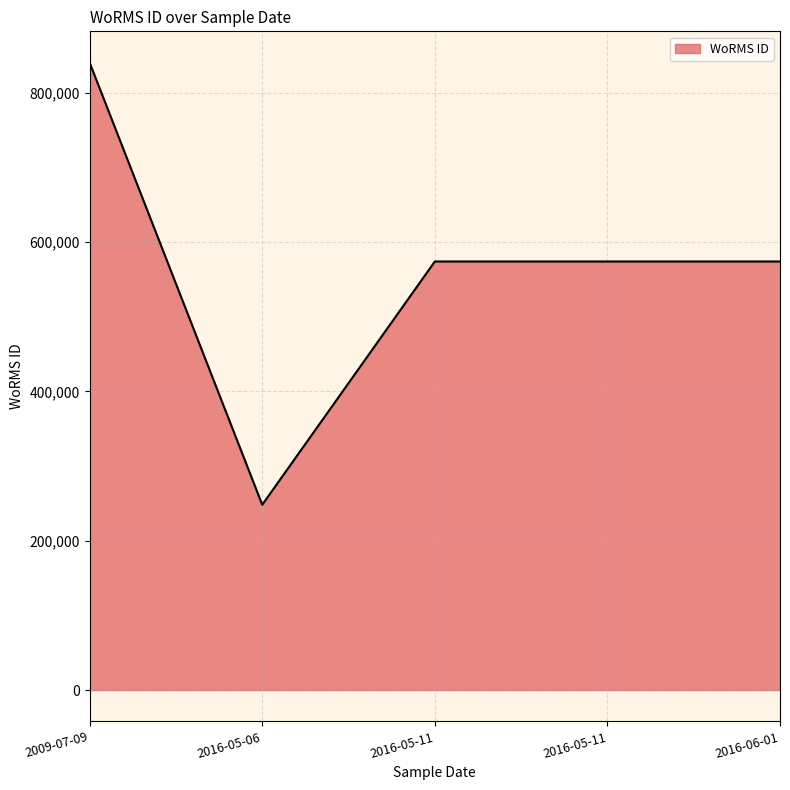

Does the chart have visible grid lines?

Yes